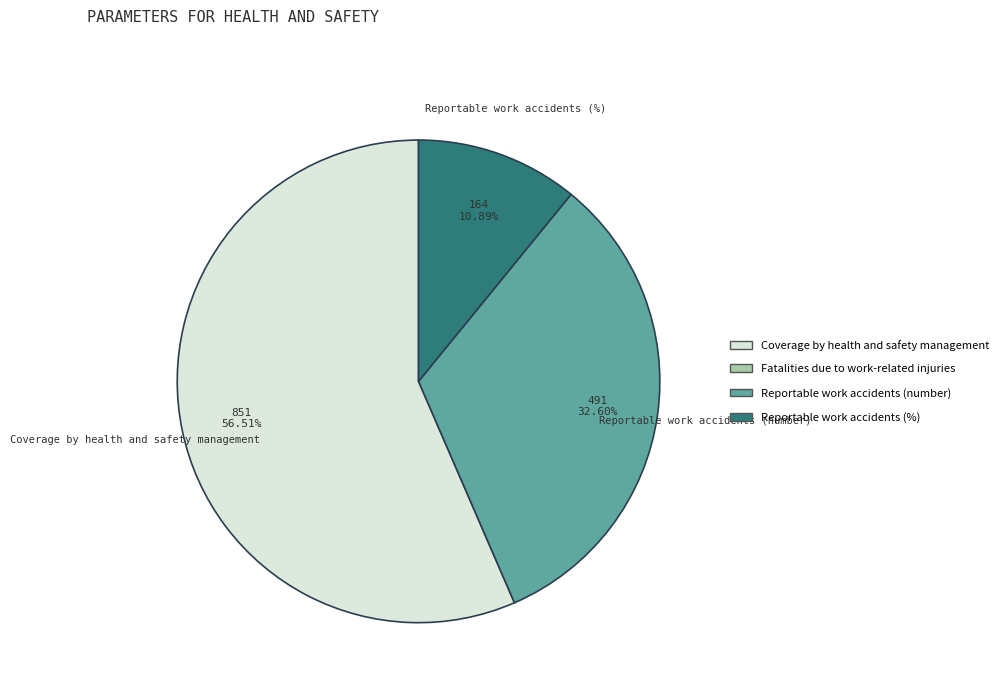

Is there any slice that represents more than half of the pie?

Yes